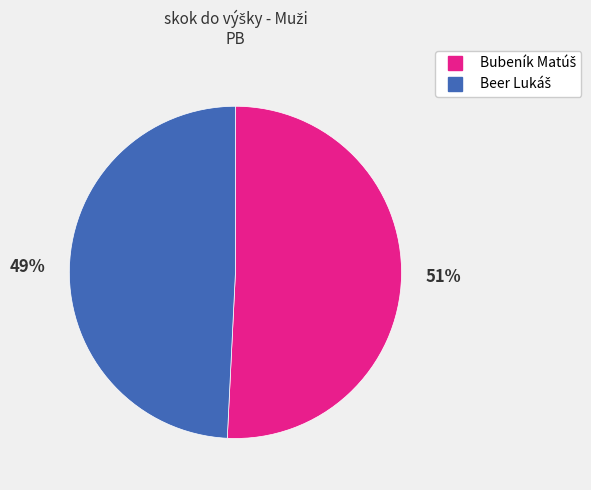

To the nearest percent, what is the average slice percentage?

50%